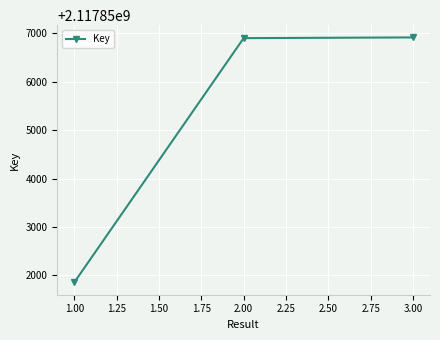

What is the change in value from 1.00 to 2.00?

+5049